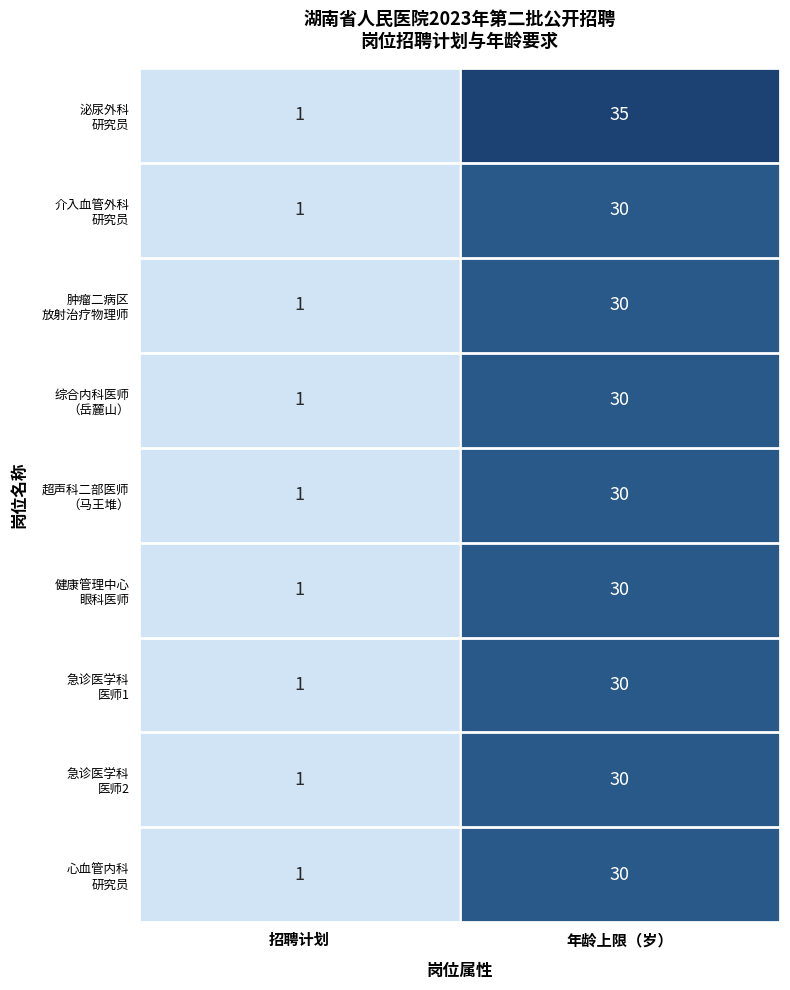

At which category is the sum across all series the highest?

年龄上限（岁）